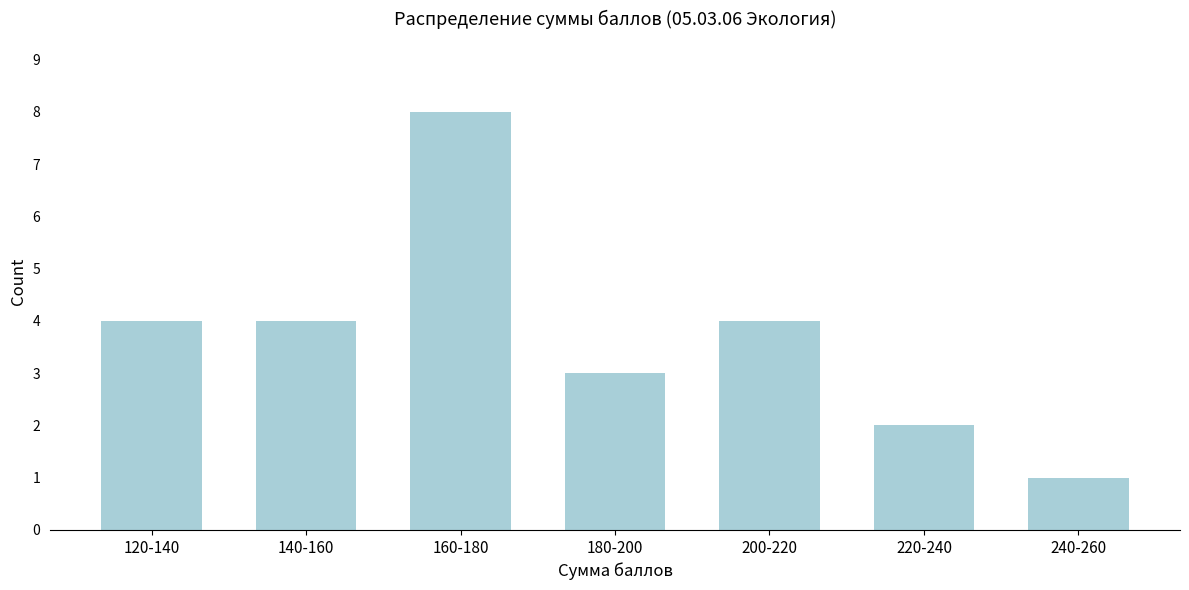

Reading right to left, list all the values displayed in this chart.

240-260=1	220-240=2	200-220=4	180-200=3	160-180=8	140-160=4	120-140=4